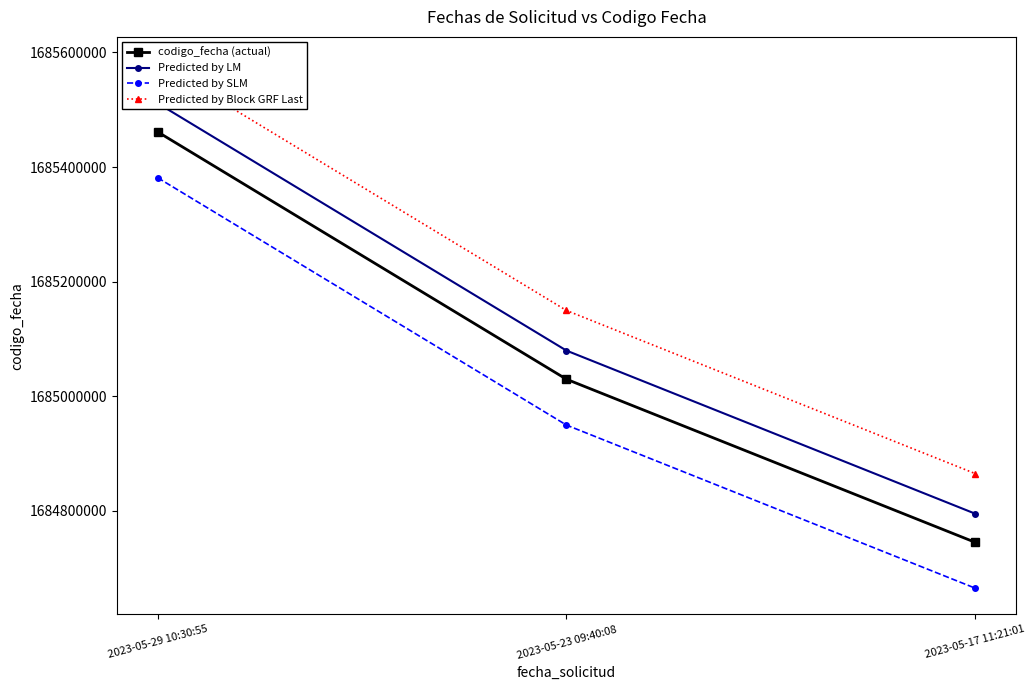

Which series has the largest range (max minus min)?

codigo_fecha (actual)